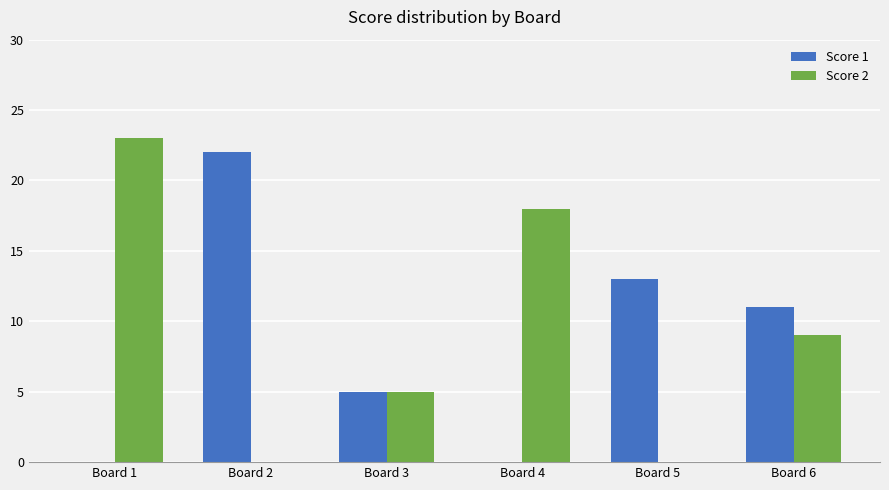

What is the sum of all Score 2 values?

55